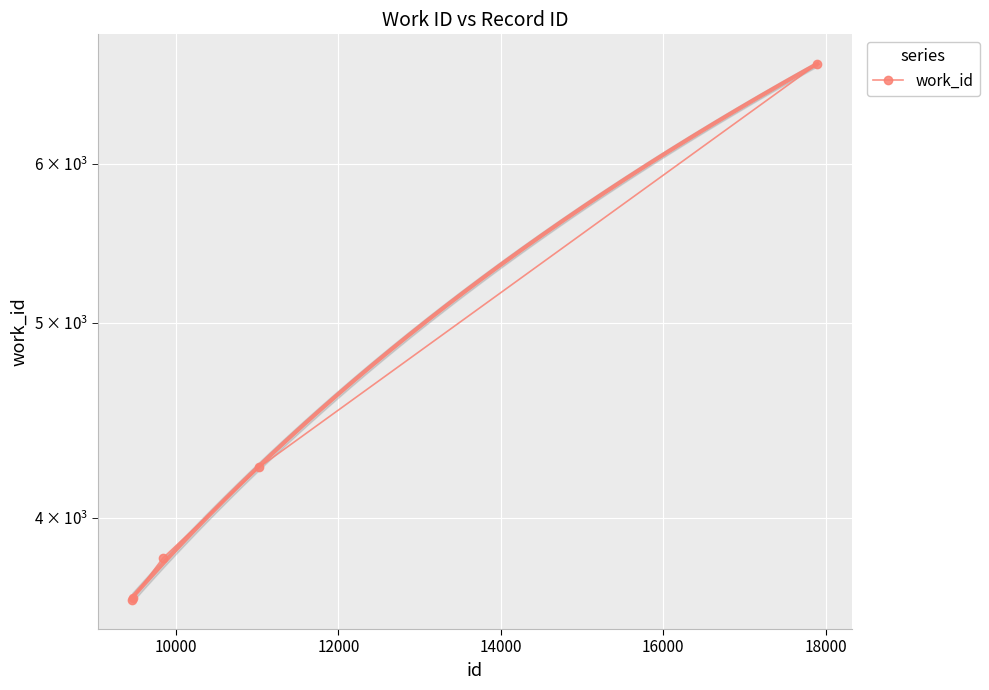

Reading right to left, extract all data points from this chart.

6726	4238	3819	3649	3639